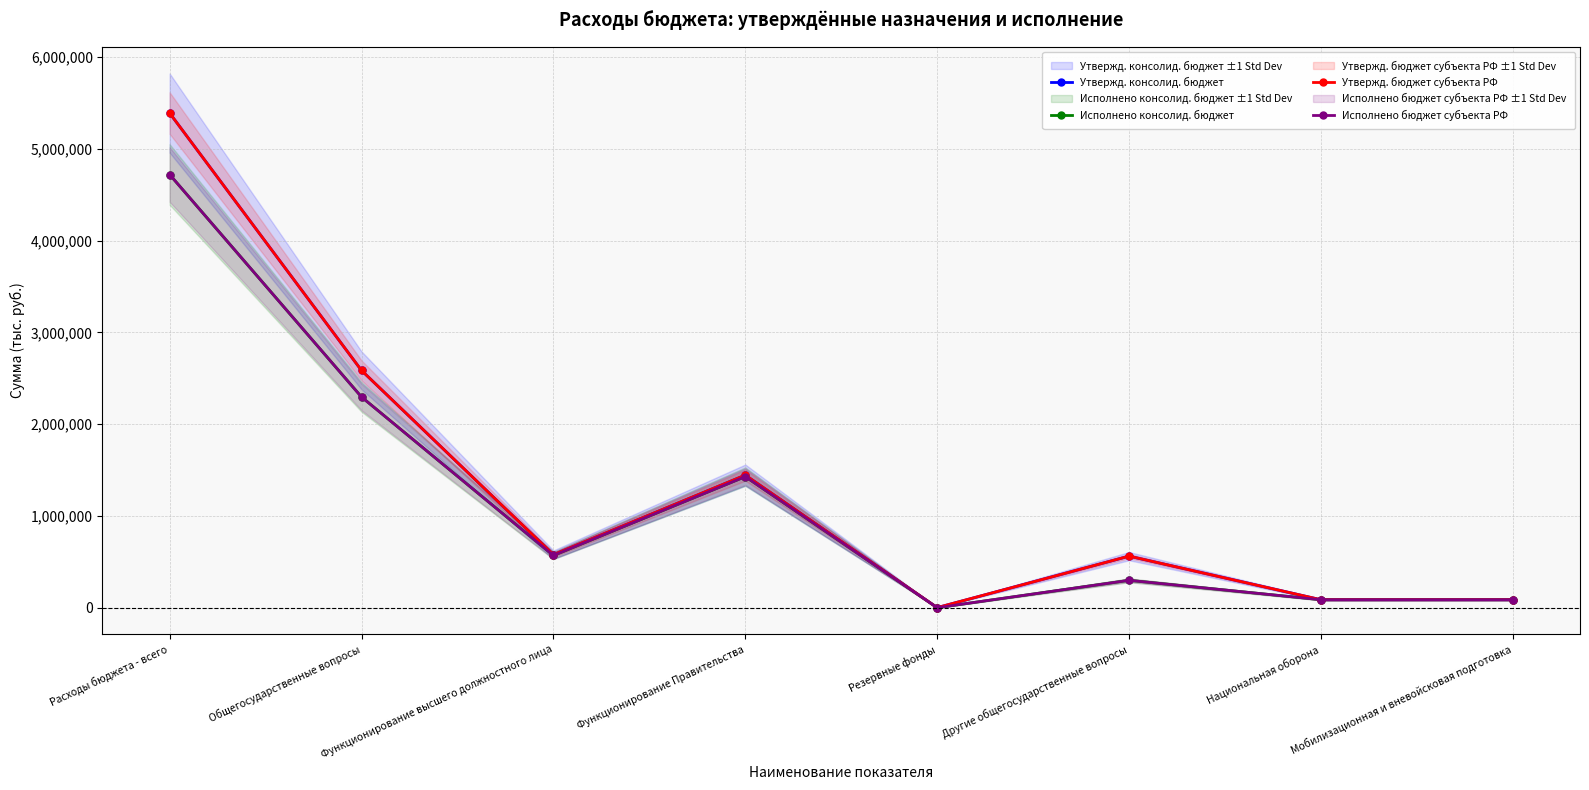

At which category does the chart reach its minimum across all series?

Резервные фонды